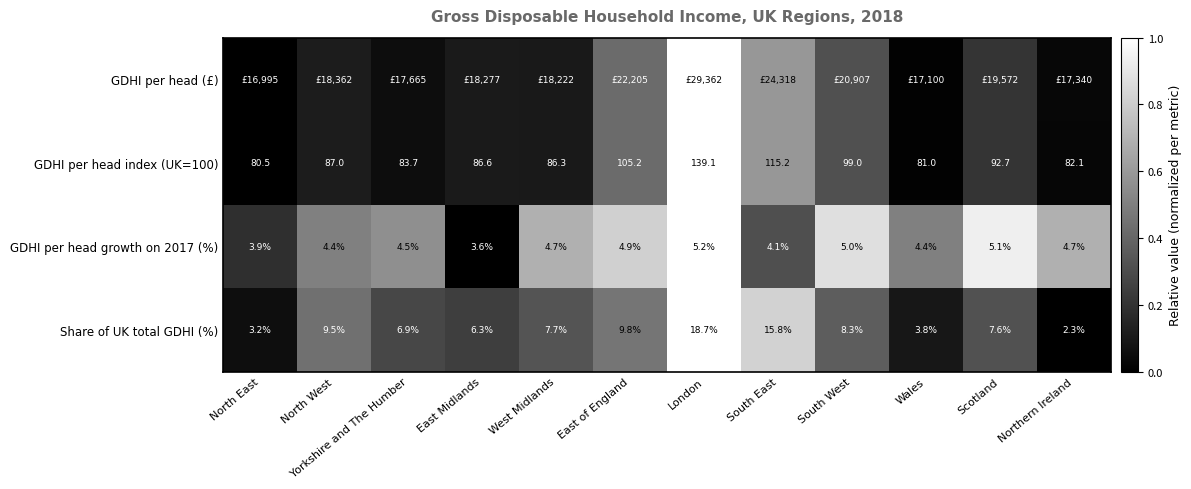

The GDHI per head growth on 2017 (%) series shows 0.2 at Wales. True or false?

False